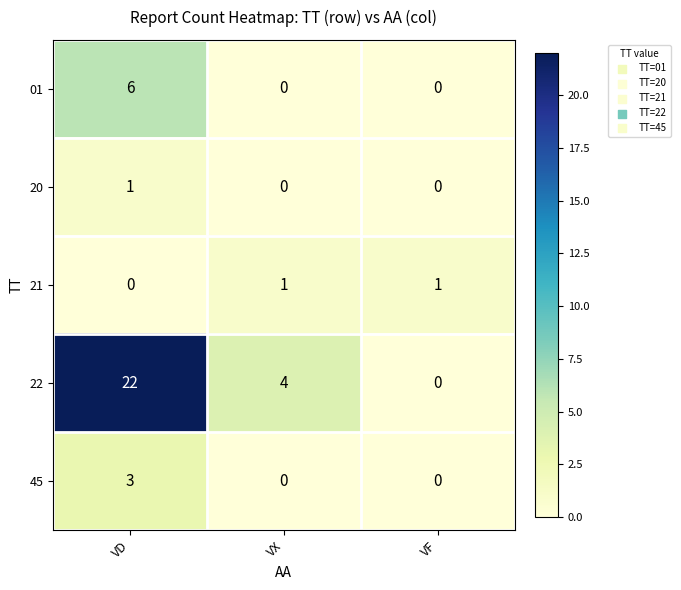

Is it true that 22 equals 9 at VF?

False